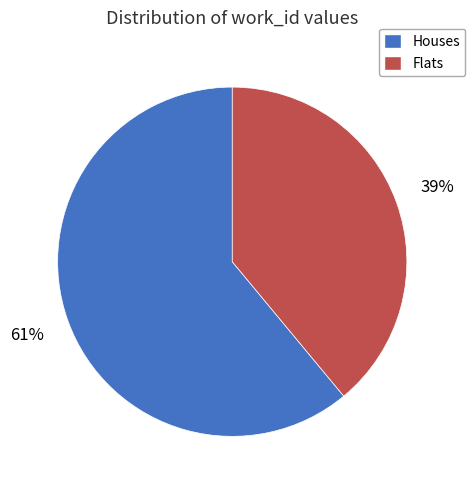

The Houses slice represents 46% of the pie. True or false?

False